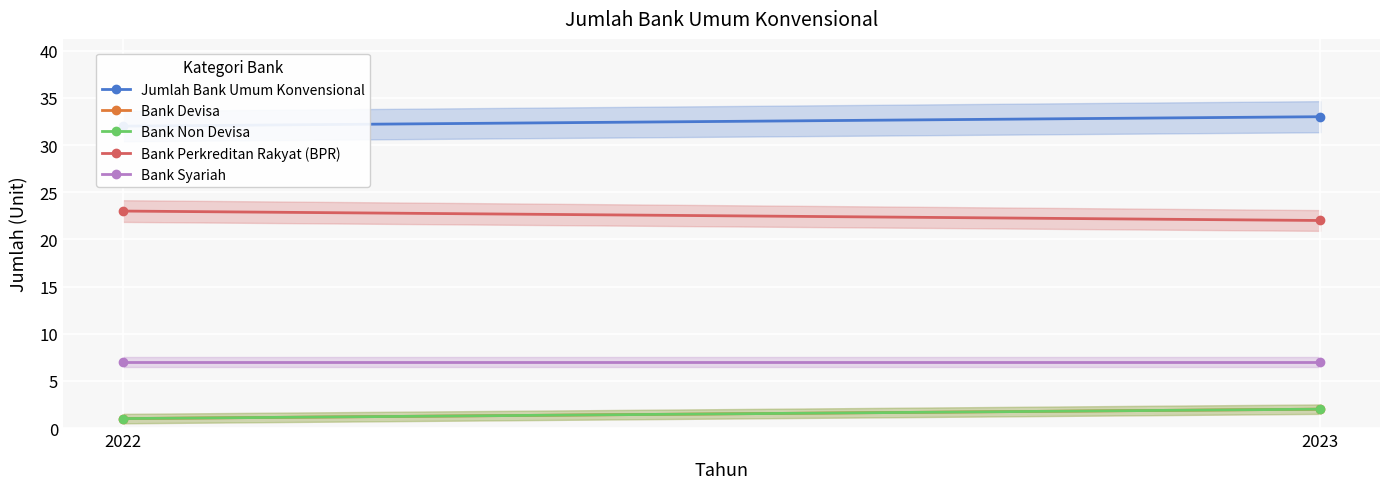

Is it true that Bank Perkreditan Rakyat (BPR) equals 38 at 2023?

False